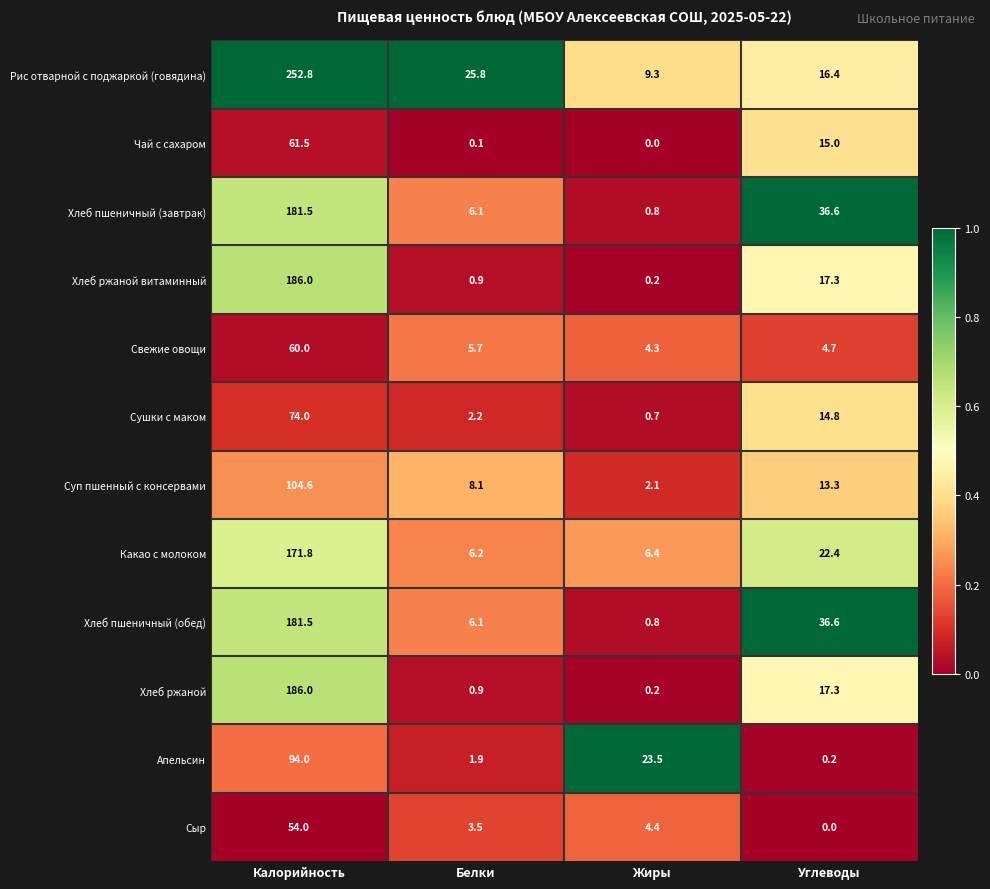

What is the total value across all series at Углеводы?

194.6